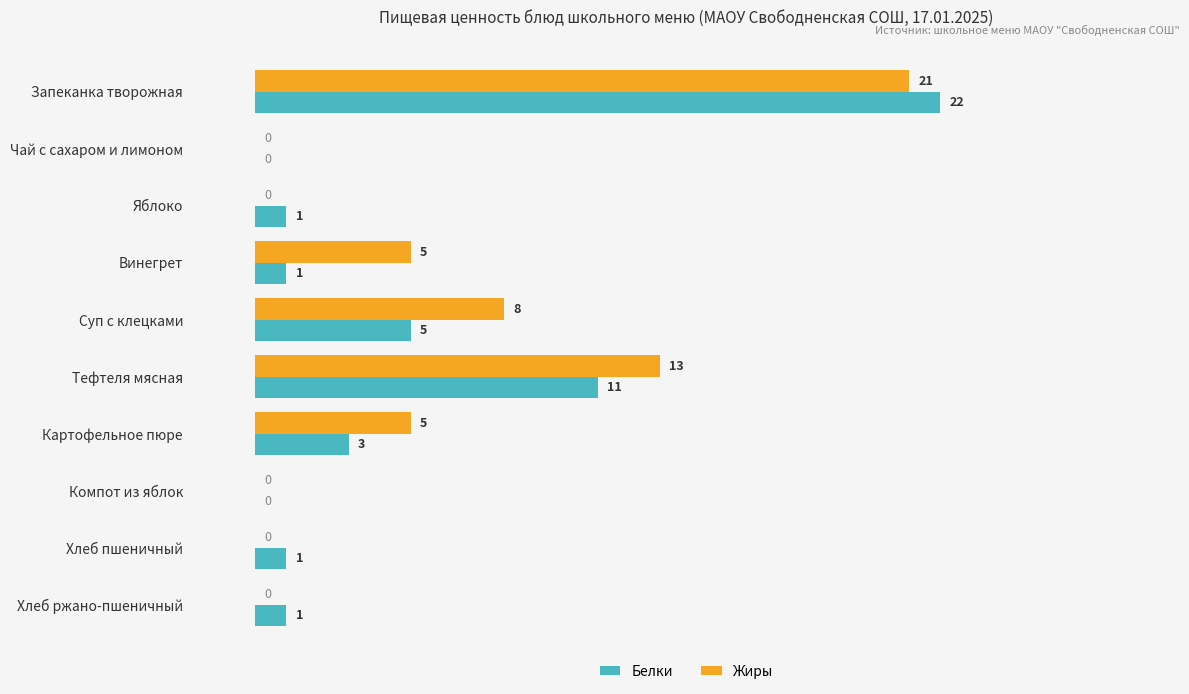

What is the sum of all Жиры values?

52